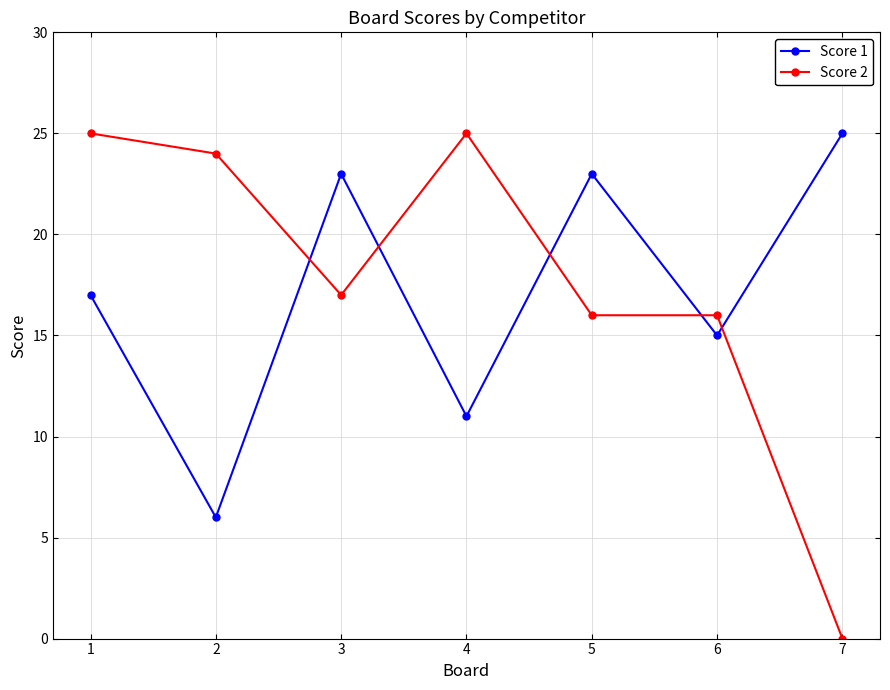

What is the sum of all Score 2 values?

123